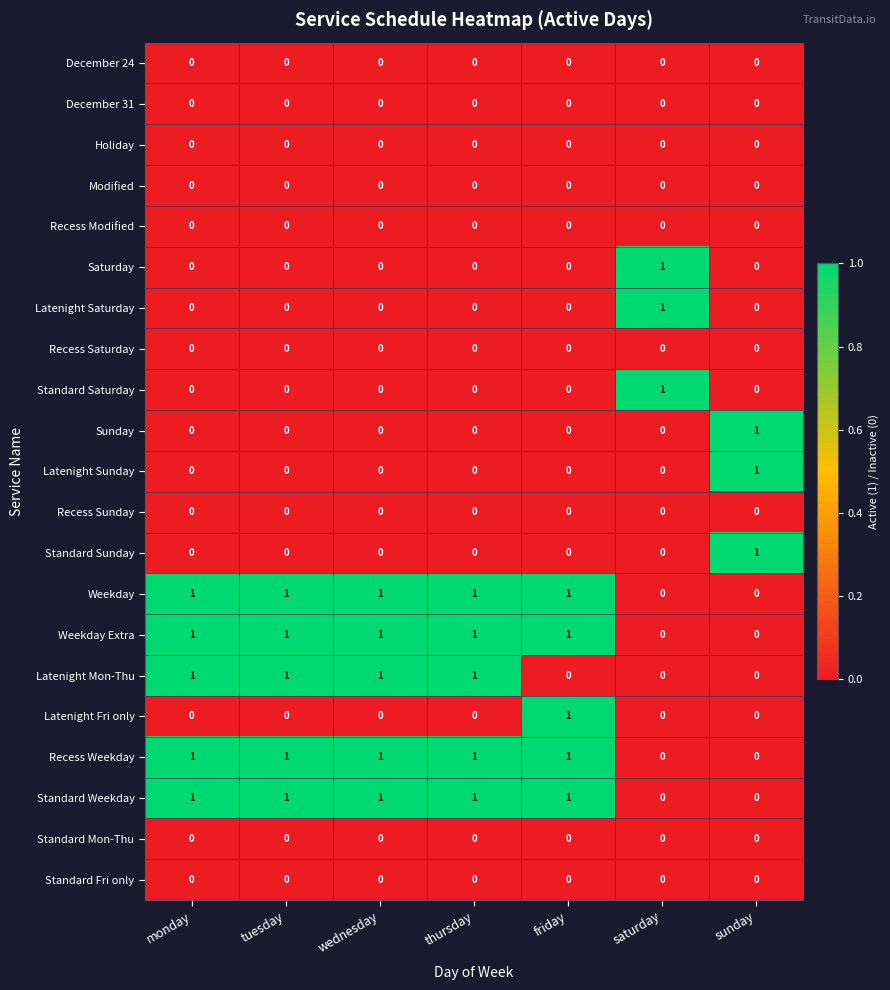

What is the total value across all series at saturday?

3